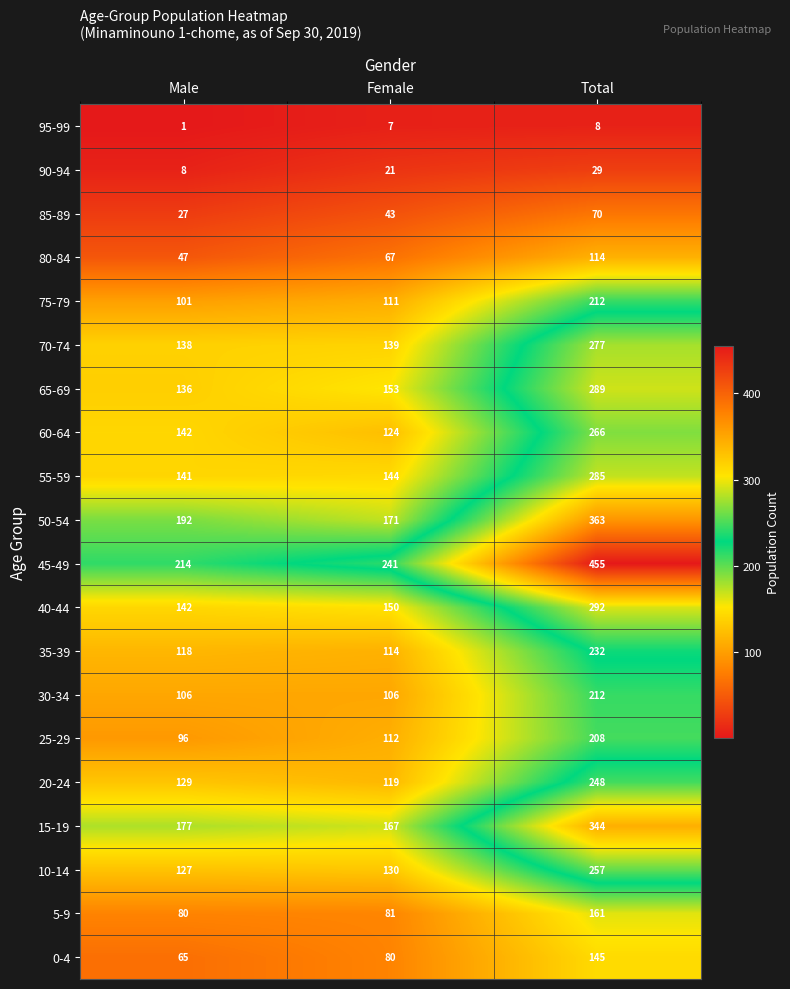

Which series has the widest spread of values?

45-49